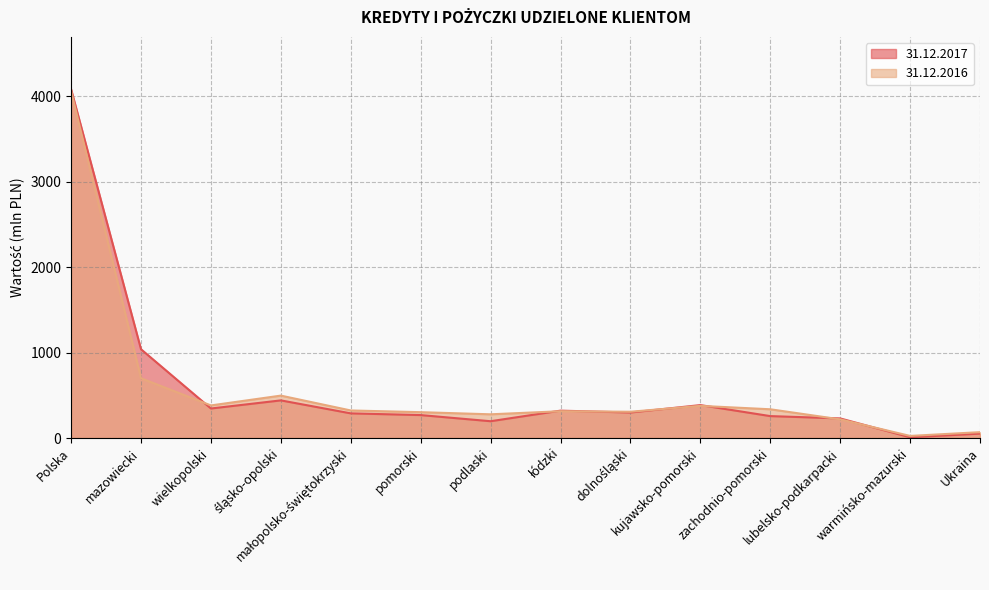

Is the value of 31.12.2017 at Polska greater than the value of 31.12.2016 at dolnośląski?

Yes